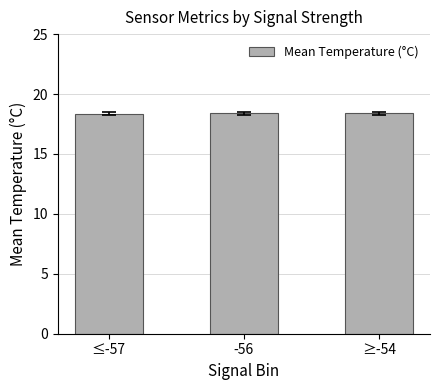

What is the label of the 3rd bar from the left?

≥-54